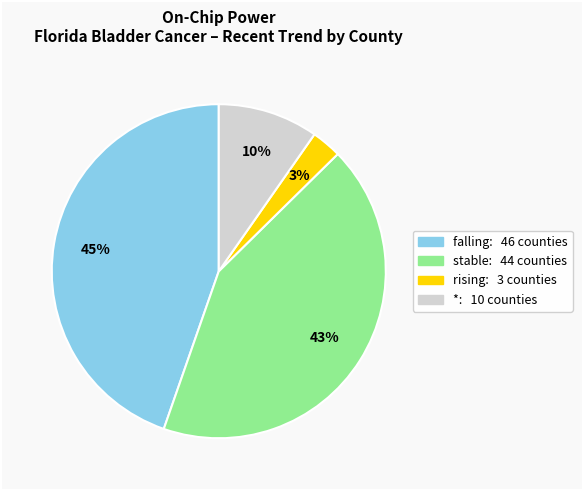

How many slices are in this pie chart?

4